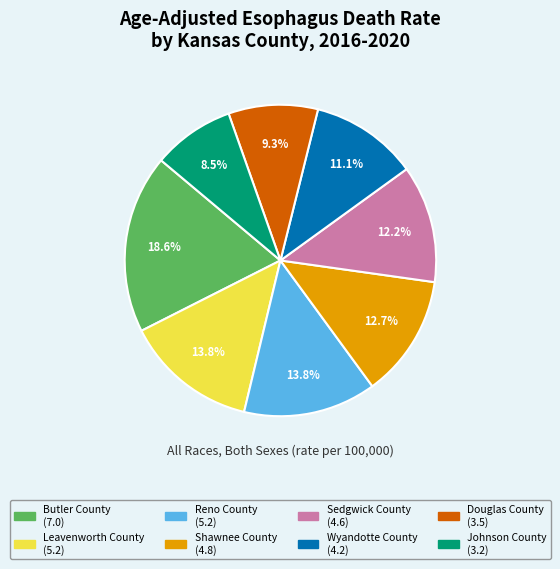

To the nearest percent, what portion does Wyandotte County represent?

11%